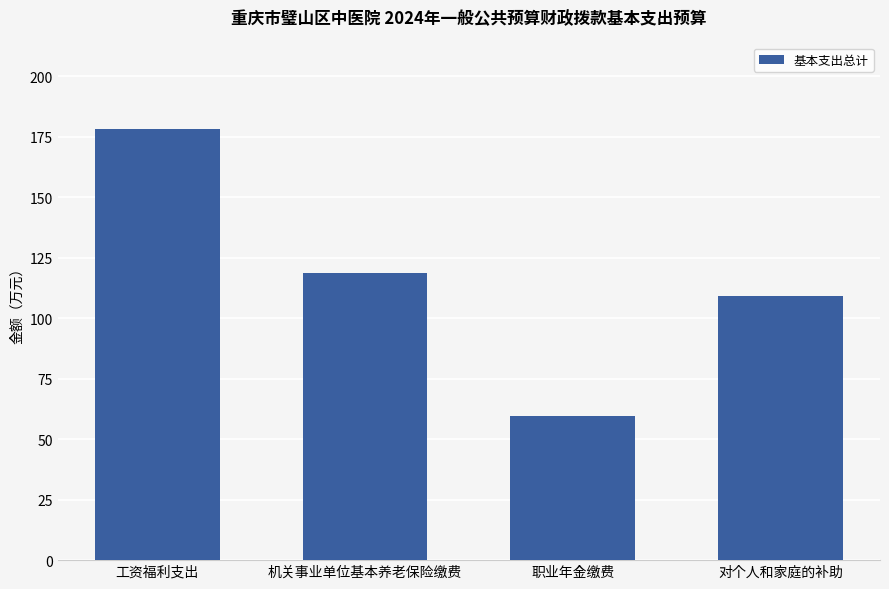

Reading left to right, transcribe all the data shown in this chart.

178.3	118.8	59.4	109.1